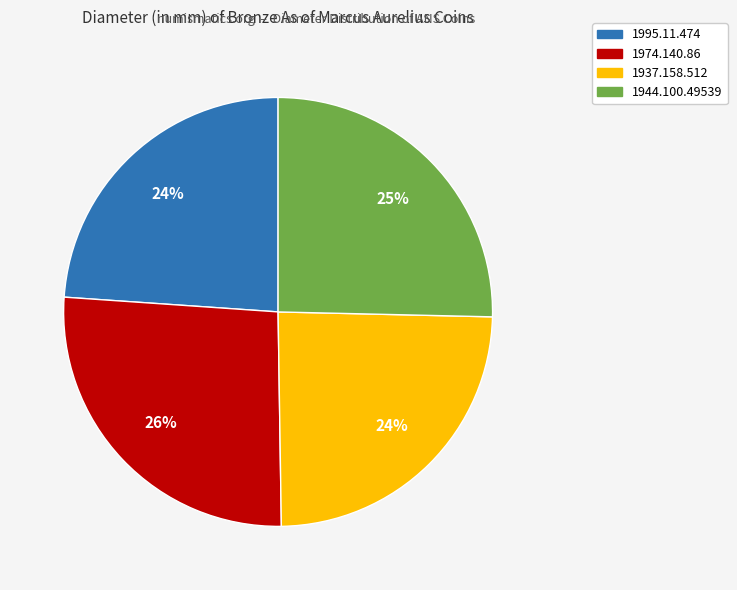

Is it true that 1937.158.512 is 14% of the pie?

False